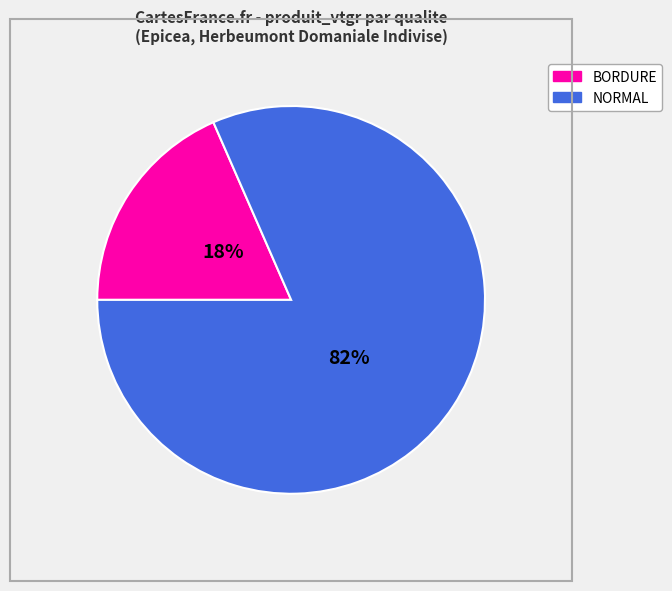

To the nearest percent, what is the average slice percentage?

50%